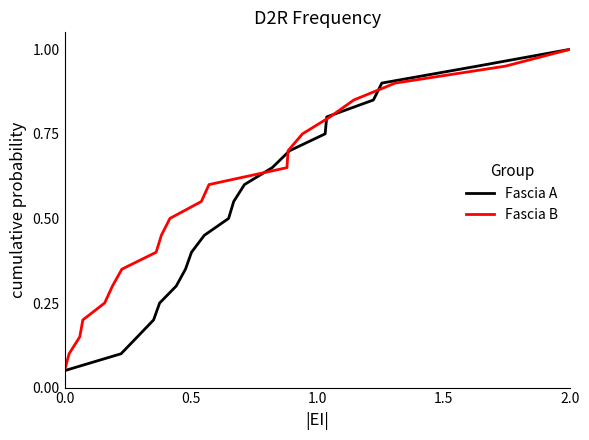

How many lines are shown in the chart?

2